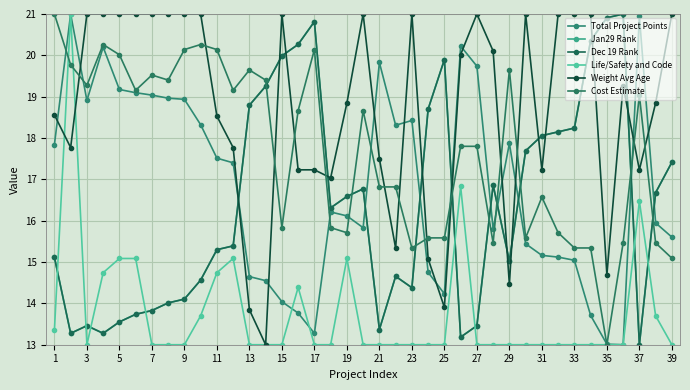

Is this an area chart (filled region under the line)?

No